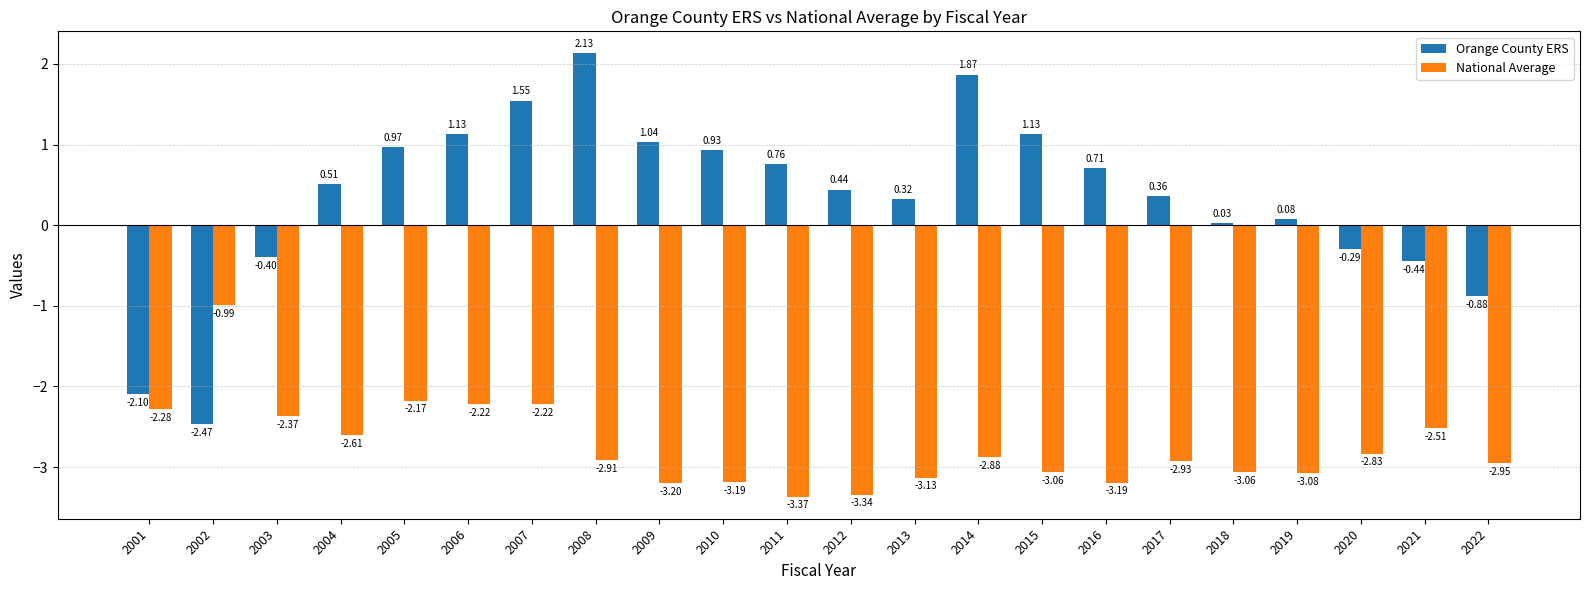

Which series has the widest spread of values?

Orange County ERS